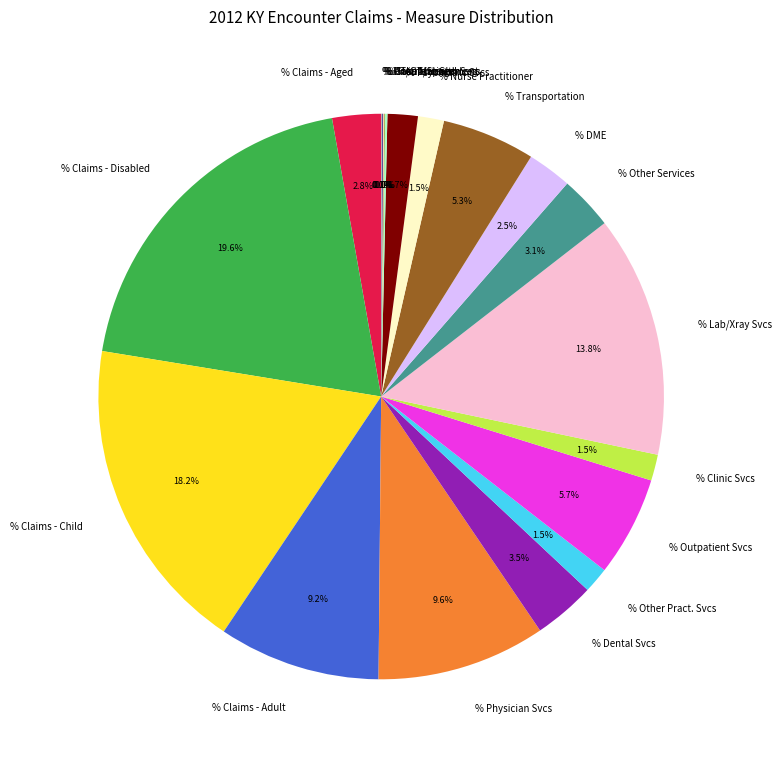

To the nearest percent, what is the average slice percentage?

5%